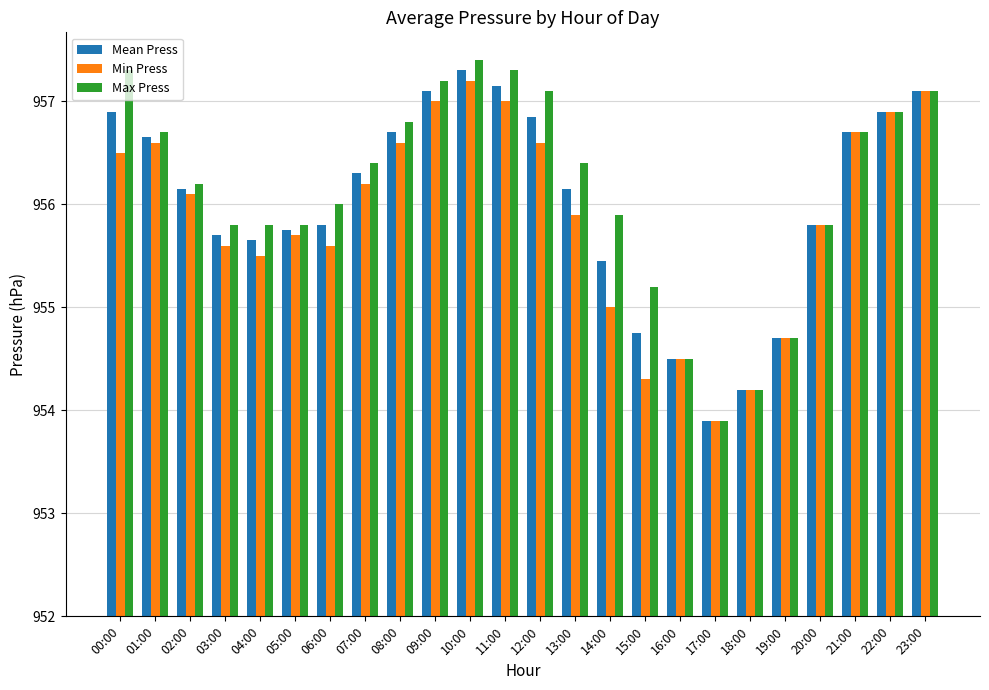

Does the chart contain any negative values?

No